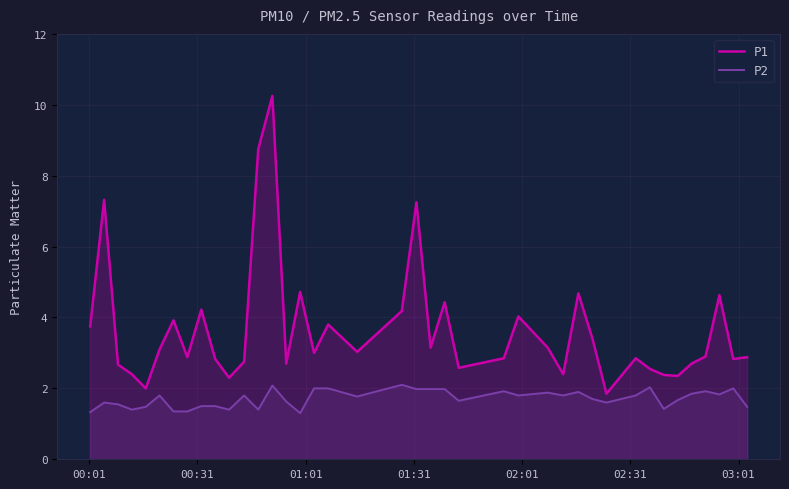

Which series has the largest range (max minus min)?

P1